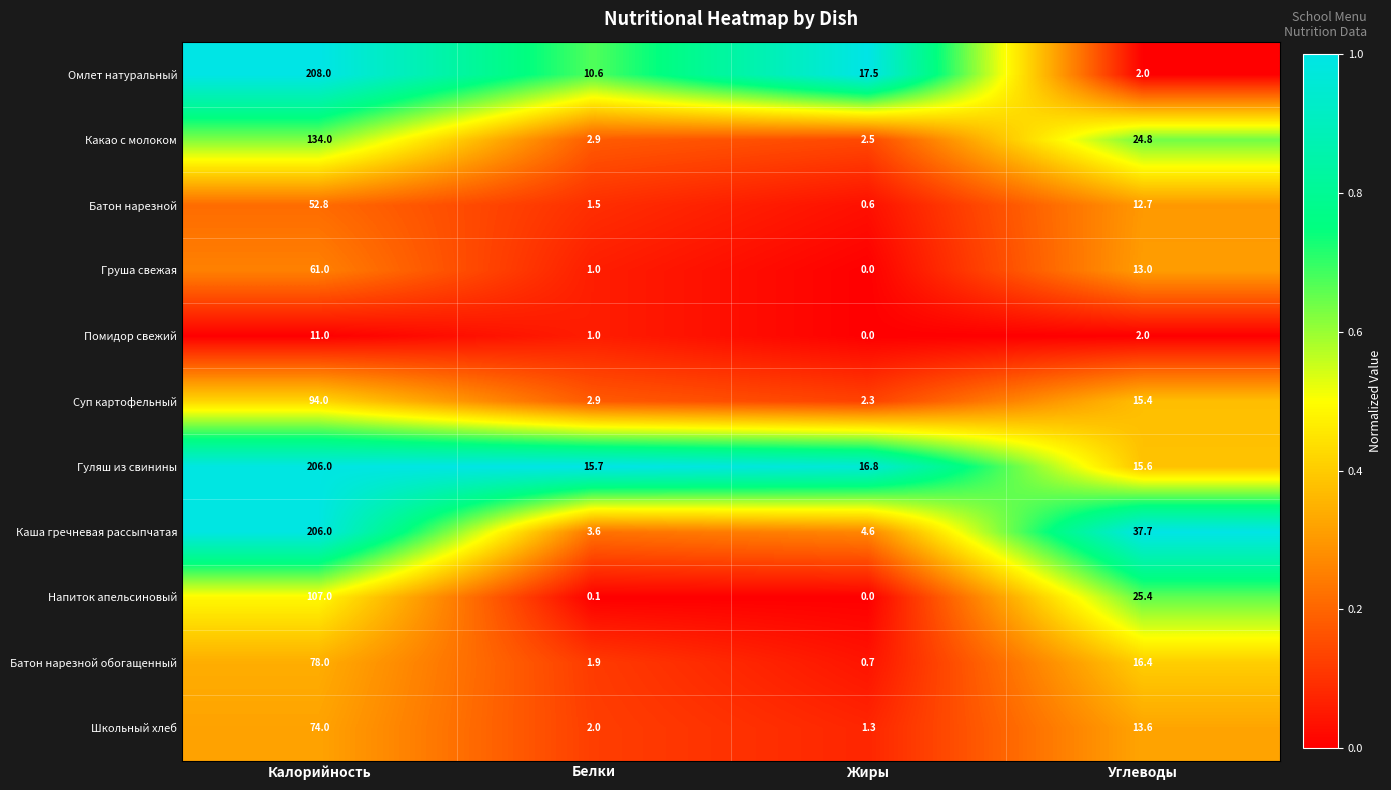

Which series has the largest range (max minus min)?

Омлет натуральный